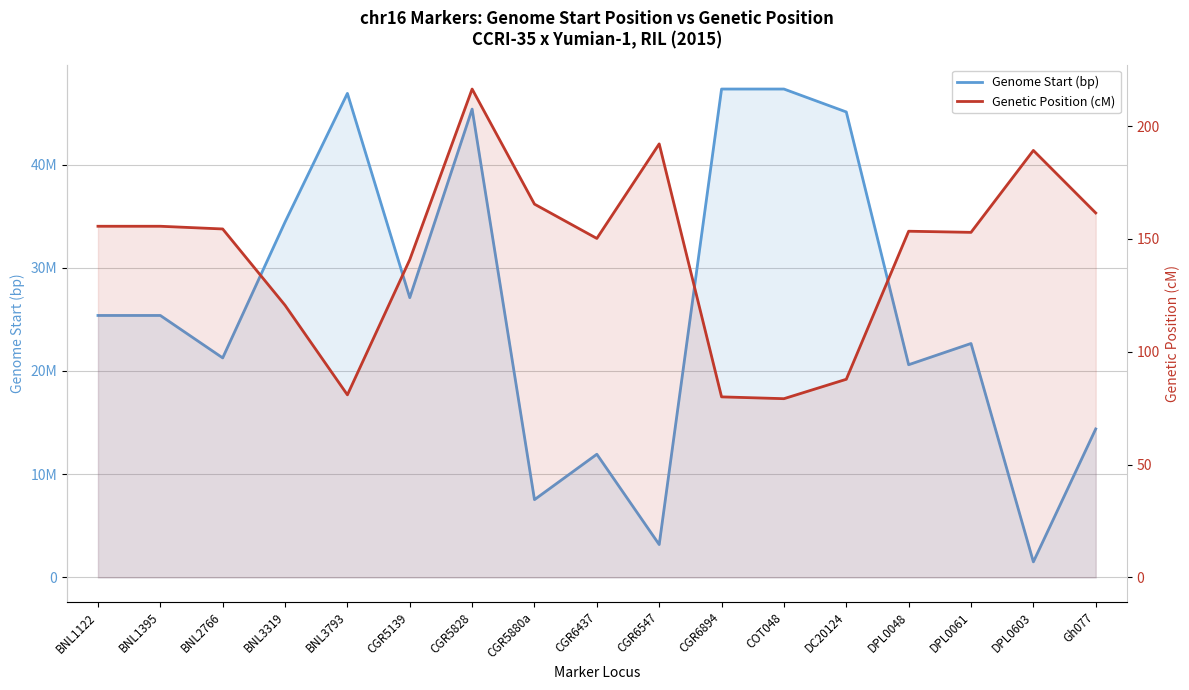

Is it true that Genetic Position (cM) equals 80.0 at CGR6894?

True